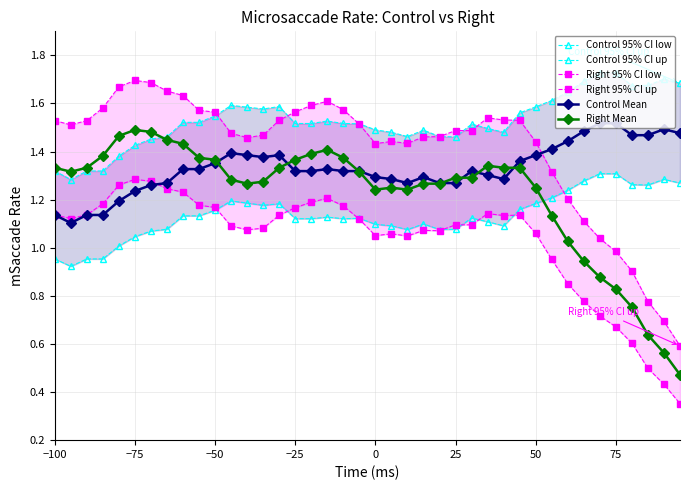

True or false: Right Mean has more than 0 points higher than both neighbors.

True